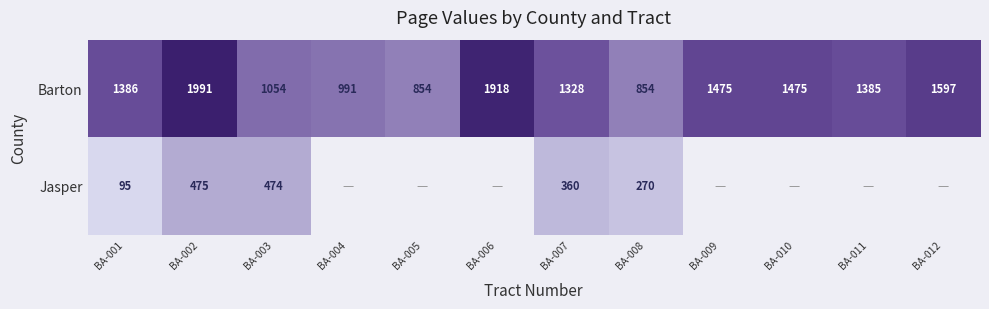

The Barton series shows 1385 at BA-011. True or false?

True